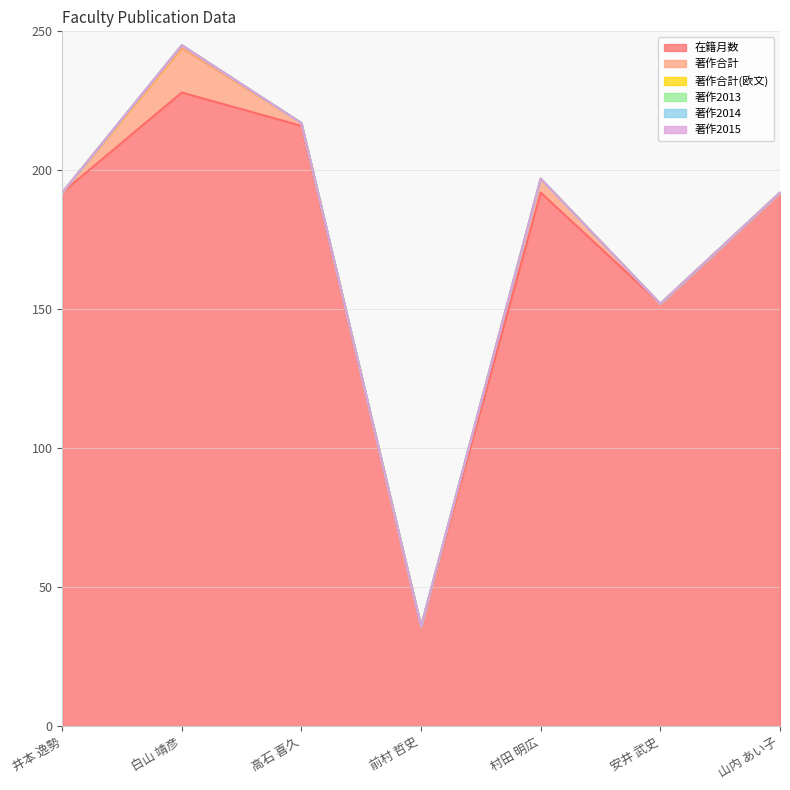

What is the difference between the maximum and second lowest values in the 著作合計(欧文) series?

1